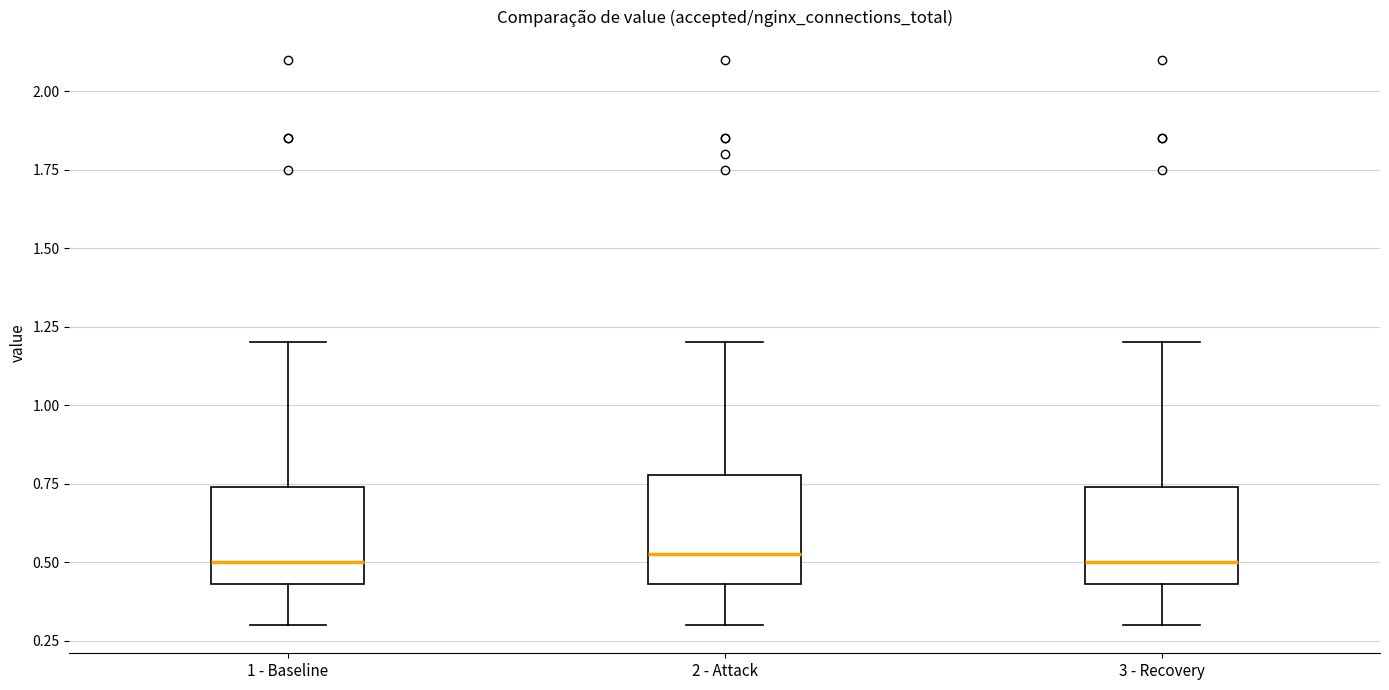

Reading left to right, transcribe this box plot: for each box, give where its median line is, the range the box spans, and where its two whiskers end, as read against the y-axis. The values are not printed on the chart, so give them approximately, as read against the axis.

1 - Baseline: median 0.50, box 0.45 to 0.75, whiskers 0.30 to 1.20
2 - Attack: median 0.55, box 0.45 to 0.80, whiskers 0.30 to 1.20
3 - Recovery: median 0.50, box 0.45 to 0.75, whiskers 0.30 to 1.20